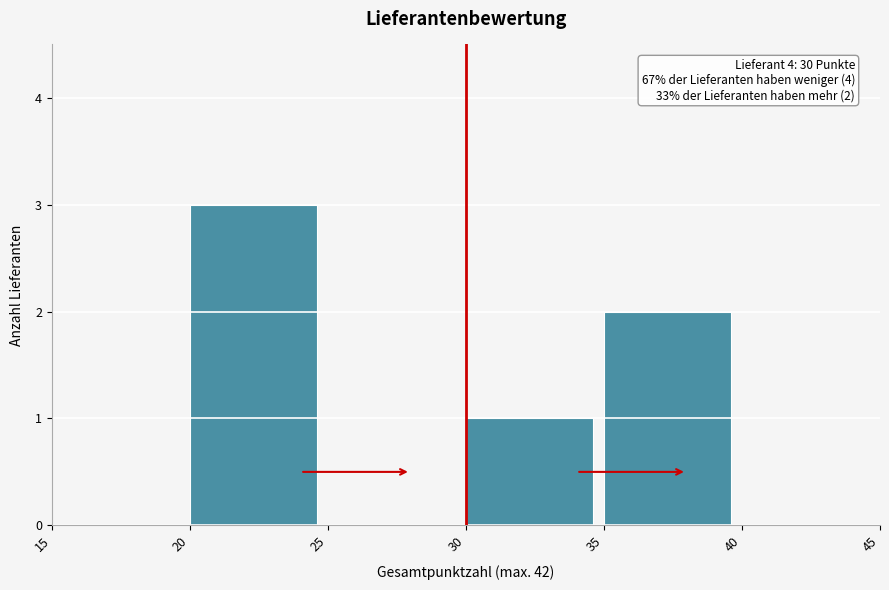

Which range on the x-axis has the tallest bar?

20 to 25